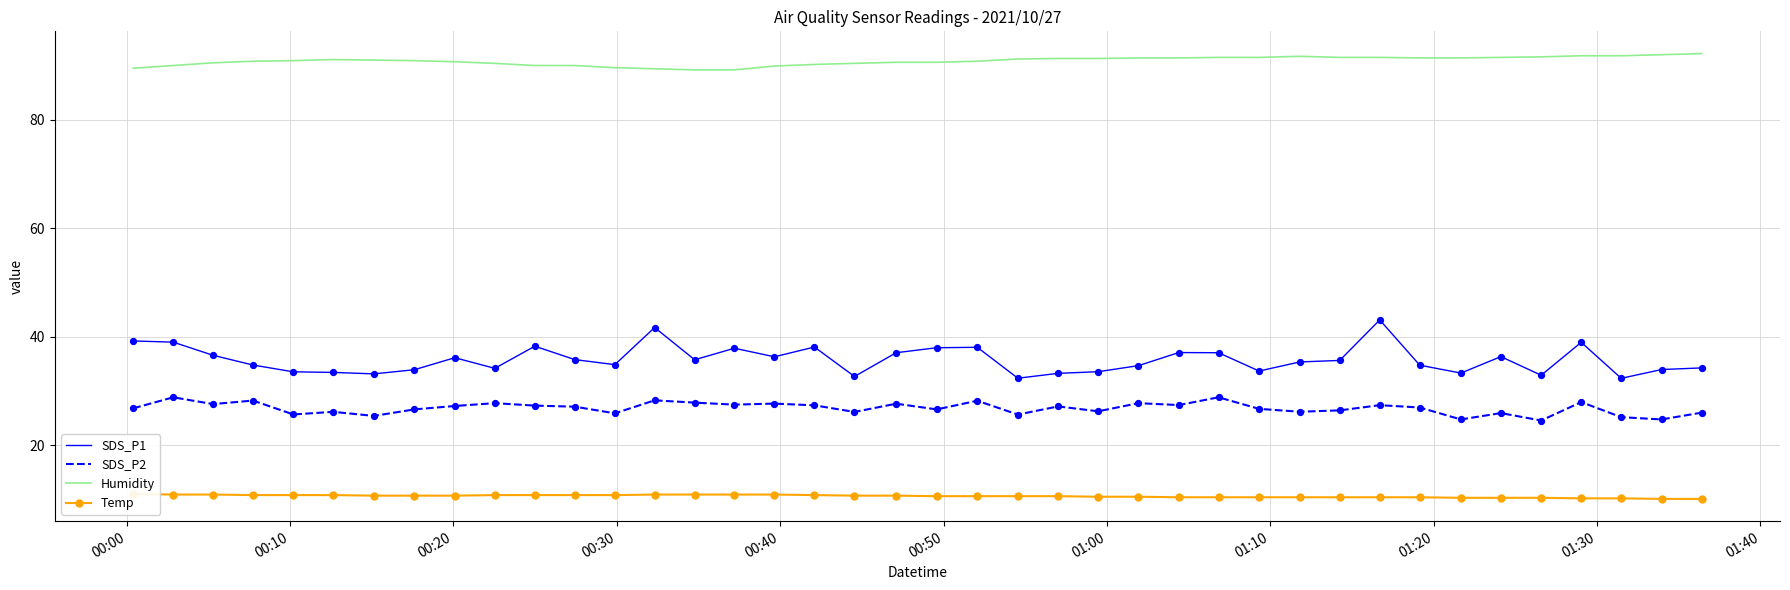

At how many categories does at least one series exceed 43?

40